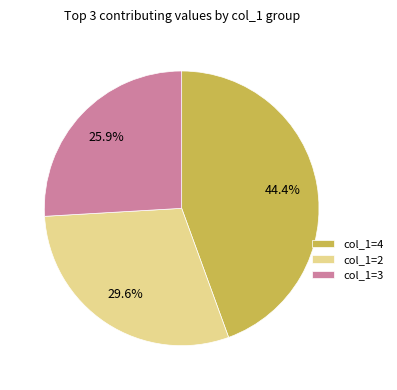

Rank the categories by value from highest to lowest.

col_1=4, col_1=2, col_1=3